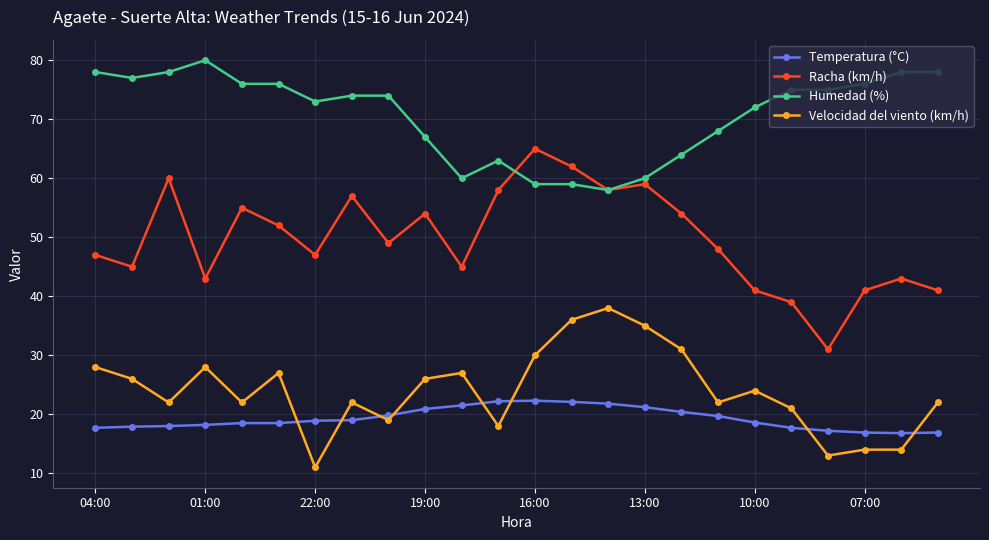

What is the value of the Racha (km/h) point at the 8th from the left?

57.0